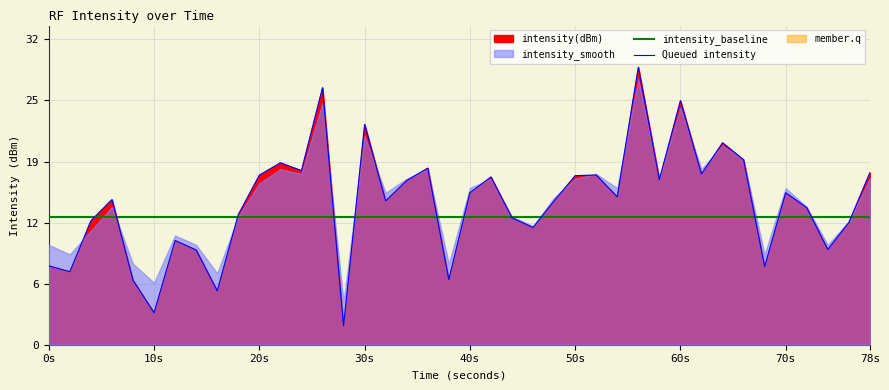

True or false: intensity_baseline has more than 2 points higher than both neighbors.

False